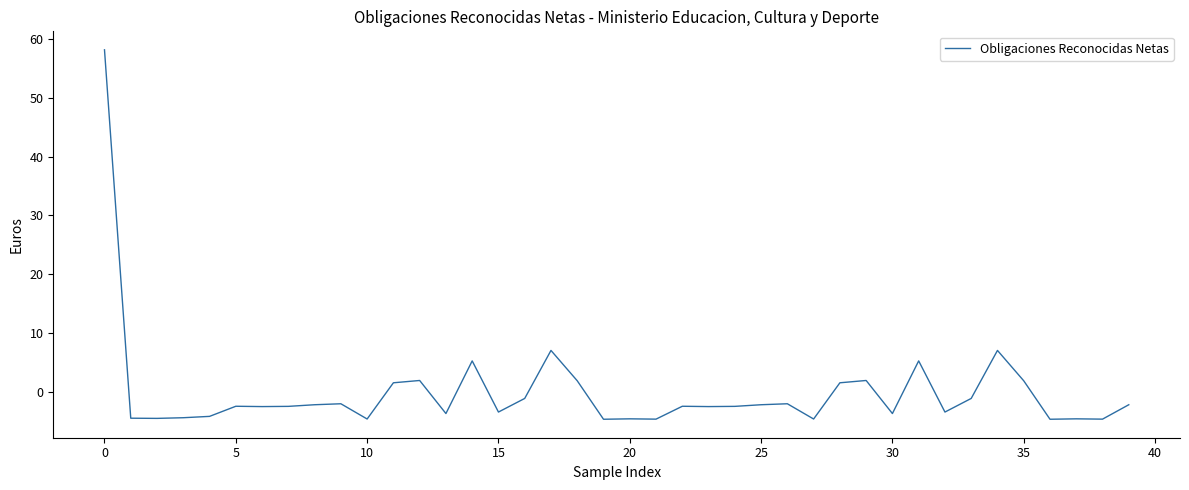

What is the difference between the maximum and minimum values?

62.7